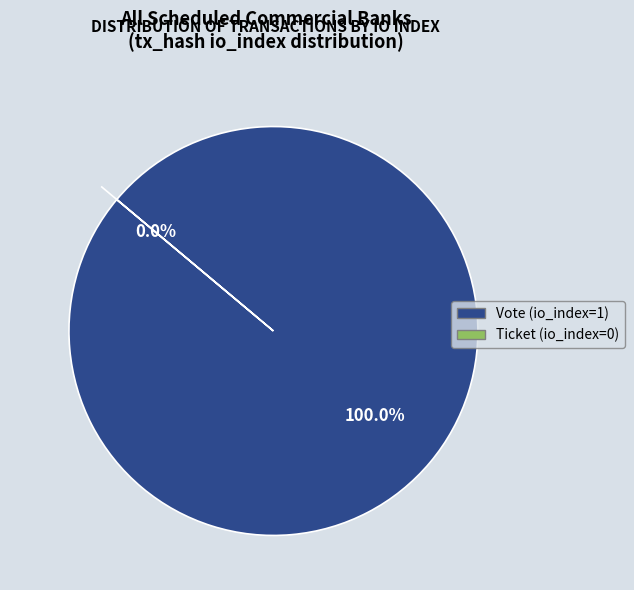

Does Vote (io_index=1) account for over 50% of the chart?

Yes